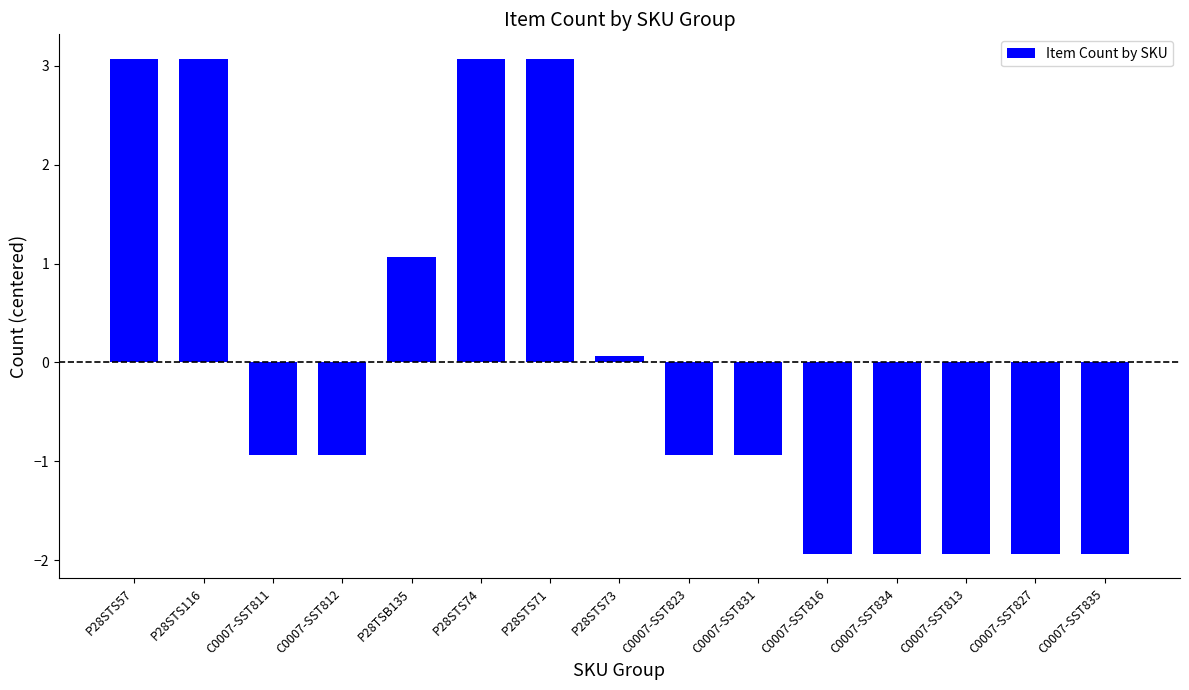

What position from the right is C0007-SST835?

1